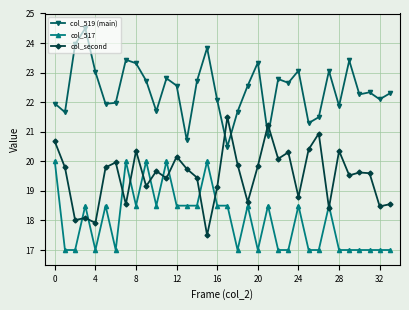

What are all the series names shown in the legend?

col_519 (main), col_517, col_second